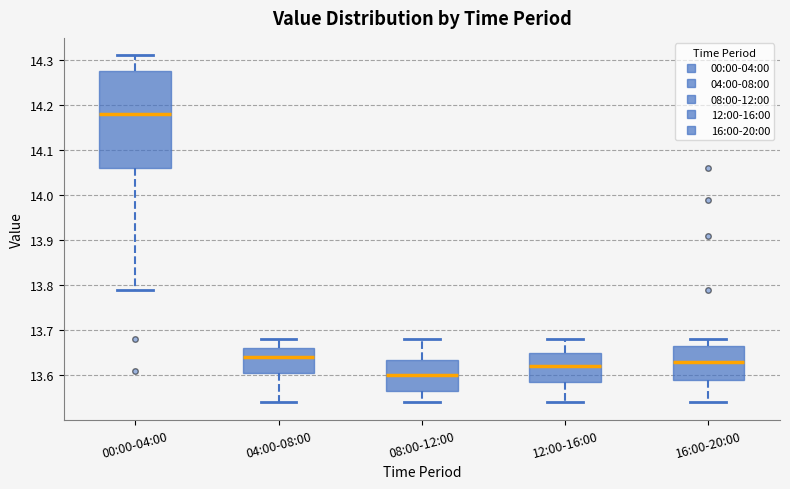

Reading left to right, transcribe this box plot: for each box, give where its median line is, the range the box spans, and where its two whiskers end, as read against the y-axis. The values are not printed on the chart, so give them approximately, as read against the axis.

00:00-04:00: median 14.18, box 14.06 to 14.28, whiskers 13.79 to 14.31
04:00-08:00: median 13.64, box 13.61 to 13.66, whiskers 13.54 to 13.68
08:00-12:00: median 13.60, box 13.57 to 13.64, whiskers 13.54 to 13.68
12:00-16:00: median 13.62, box 13.59 to 13.65, whiskers 13.54 to 13.68
16:00-20:00: median 13.63, box 13.59 to 13.67, whiskers 13.54 to 13.68